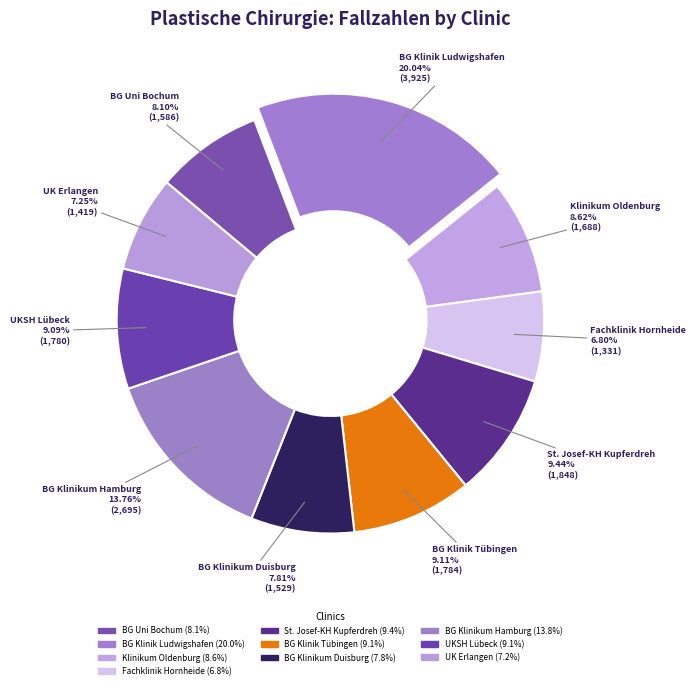

How many segments does this pie chart have?

10